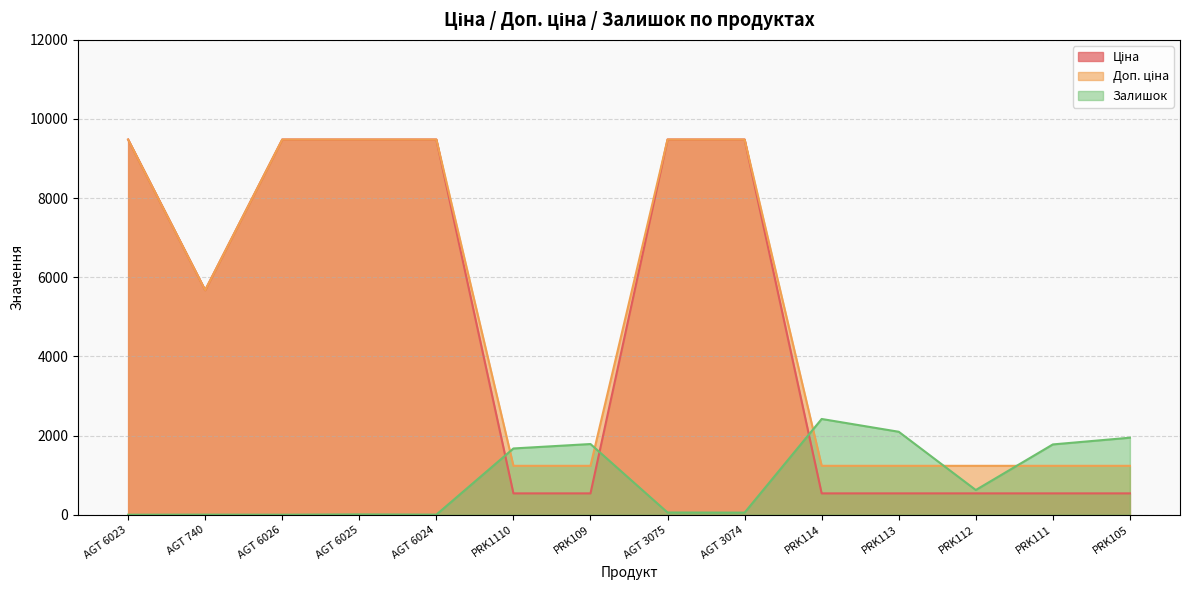

True or false: Ціна has more than 0 interior local peaks.

False